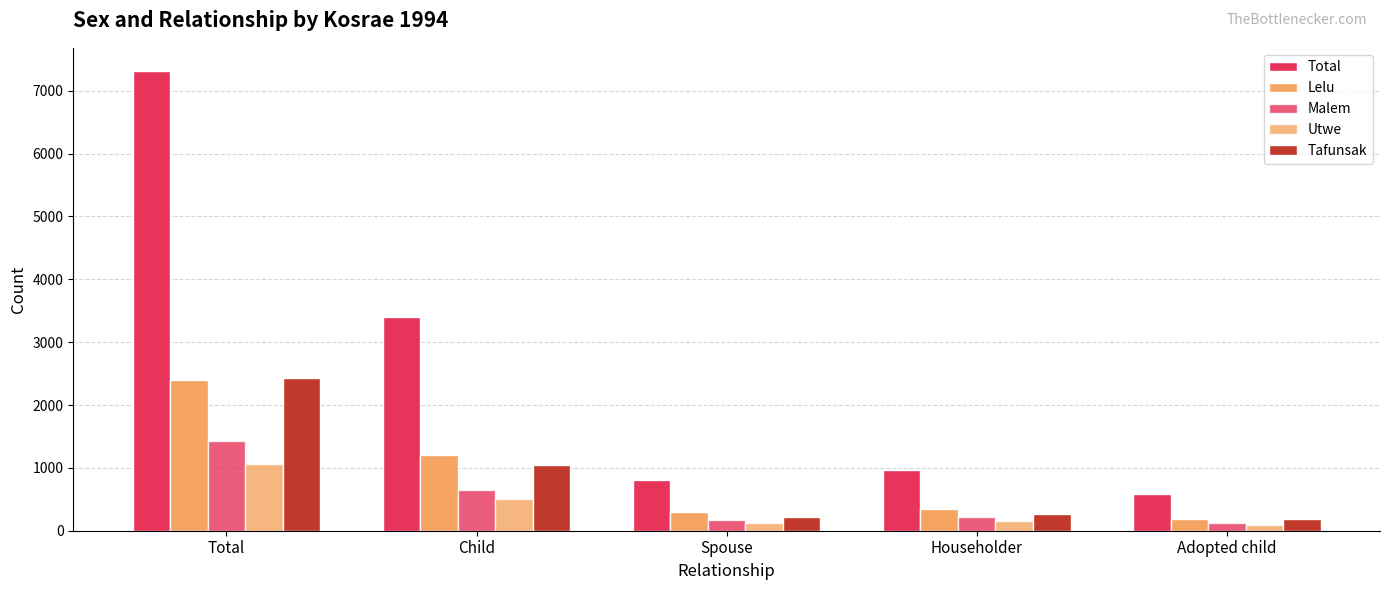

How many values in the Utwe series are below 147?

2